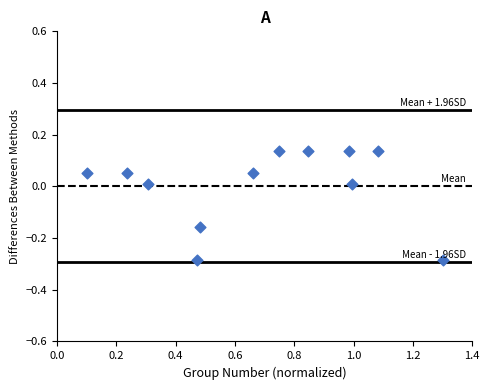

What is the range of Y values (max minus min)?

0.4